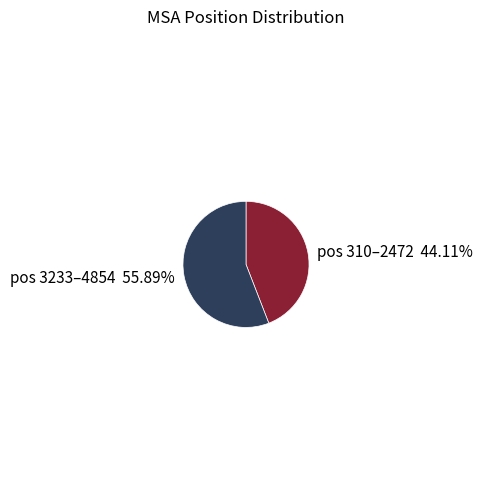

Does any single category account for the majority?

Yes